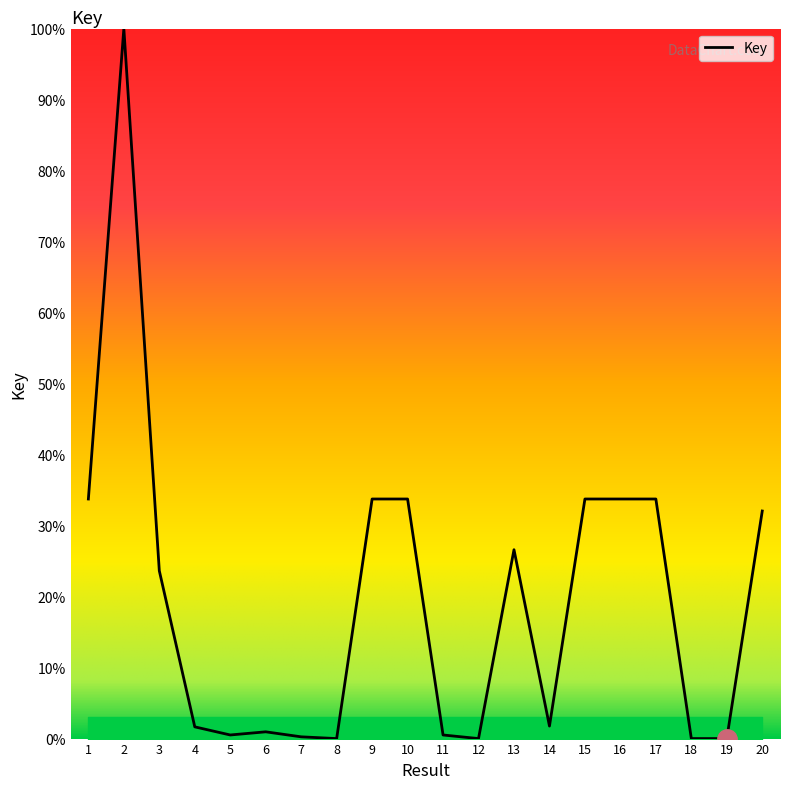

What is the change in value from 13 to 20?

+5.4